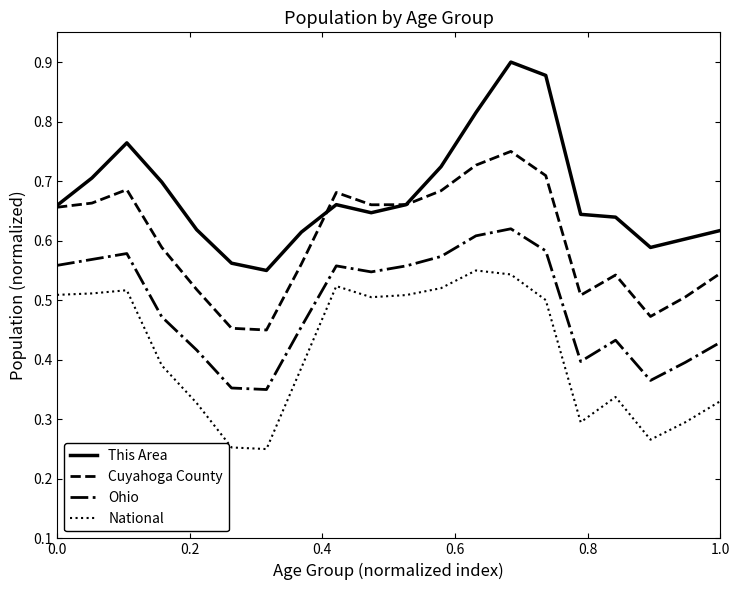

Which series has the widest spread of values?

This Area